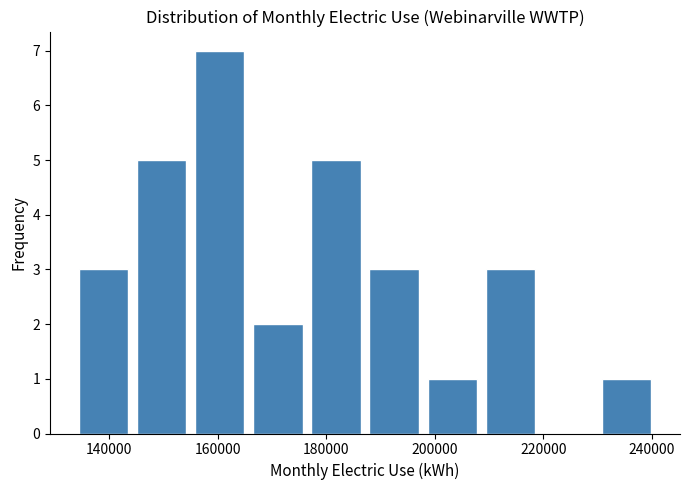

Reading left to right, transcribe this chart: for each bar, give the range it covers on the x-axis and its height. Neither the bar edges nor the heights are printed on the chart, so give them approximately, as read against the axes.

134000 to 146000: 3
146000 to 156000: 5
156000 to 166000: 7
166000 to 178000: 2
178000 to 188000: 5
188000 to 198000: 3
198000 to 210000: 1
210000 to 220000: 3
220000 to 230000: 0
230000 to 242000: 1